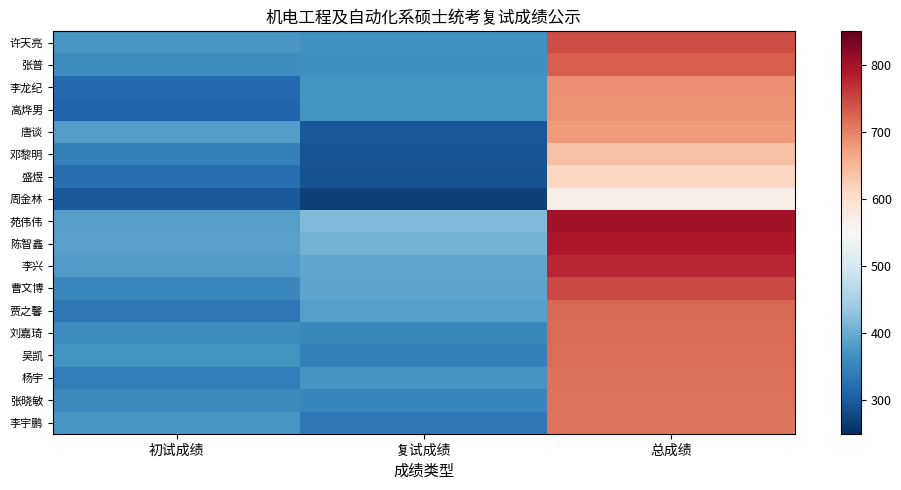

How many categories are shown in the chart?

3